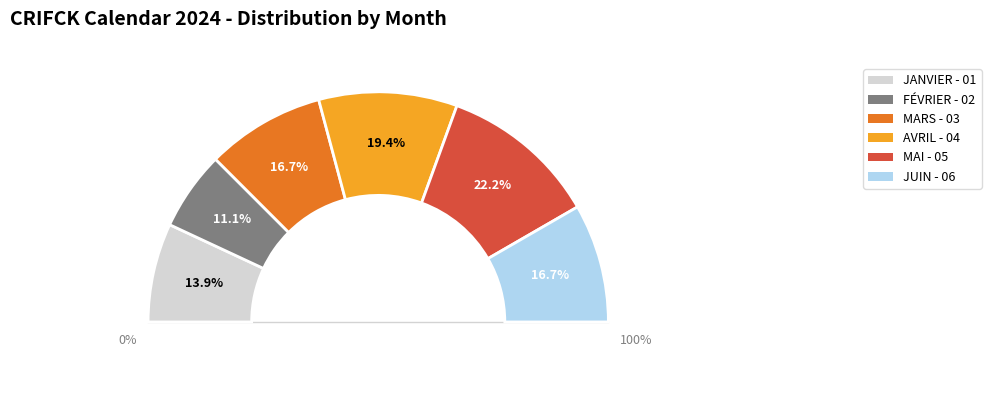

Does JUIN - 06 account for over 50% of the chart?

No